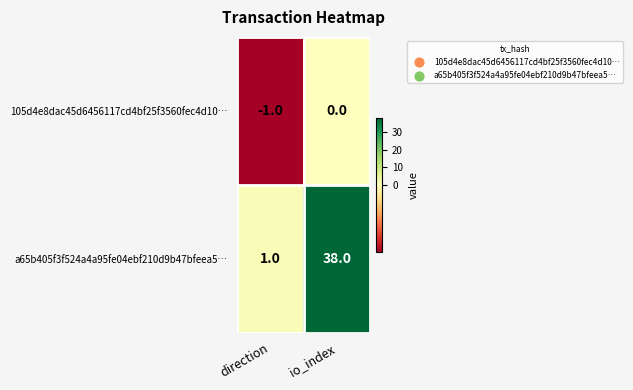

Reading right to left, list all the values displayed in this chart.

105d4e8dac45d6456117cd4bf25f3560fec4d10…: io_index=0	direction=-1
a65b405f3f524a4a95fe04ebf210d9b47bfeea5…: io_index=38	direction=1